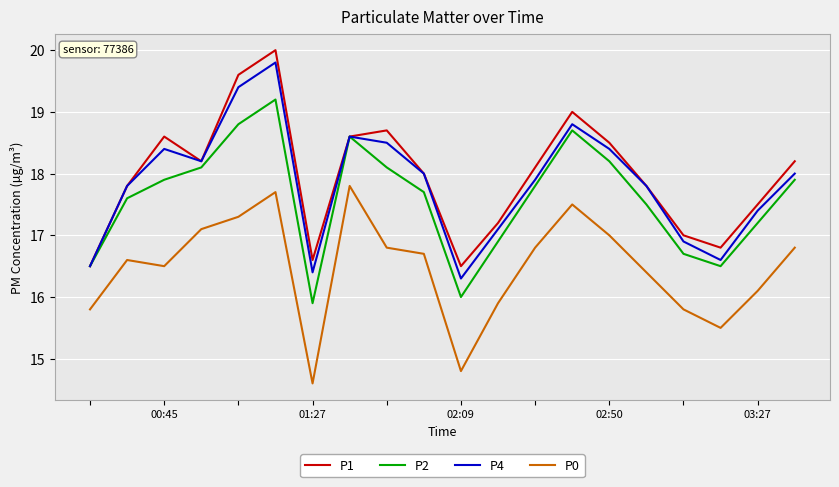

What is the minimum value for P1?

16.5